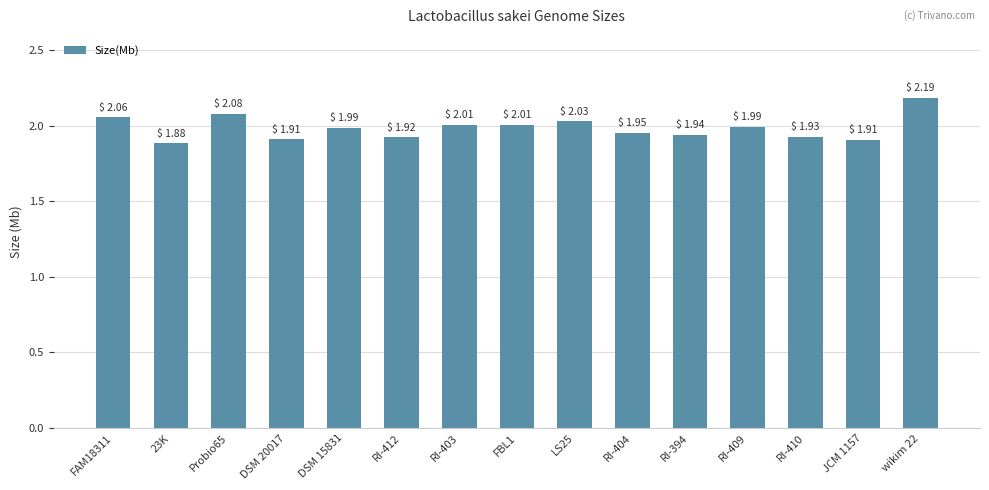

What is the difference between the second highest and second lowest values?

0.2